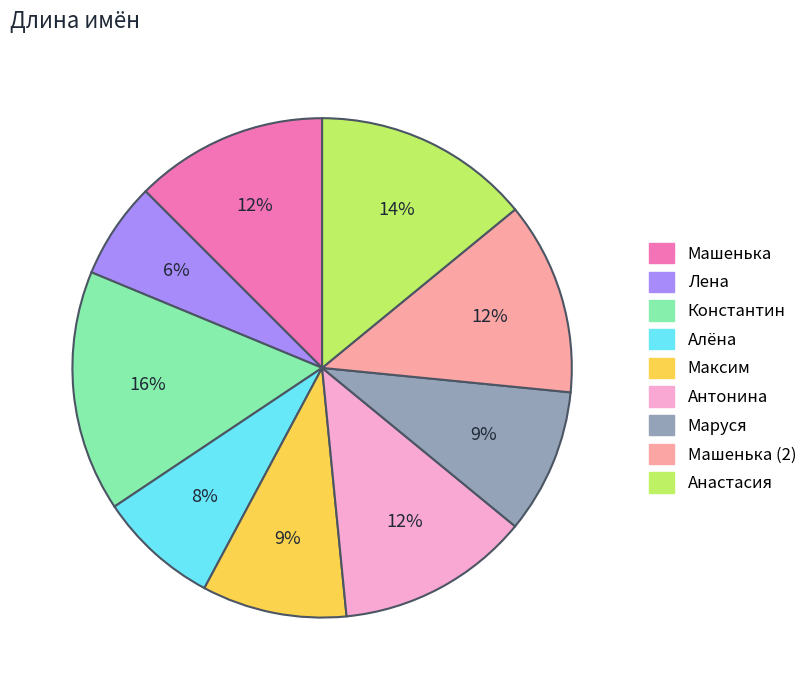

Which category has the biggest portion of the pie?

Константин